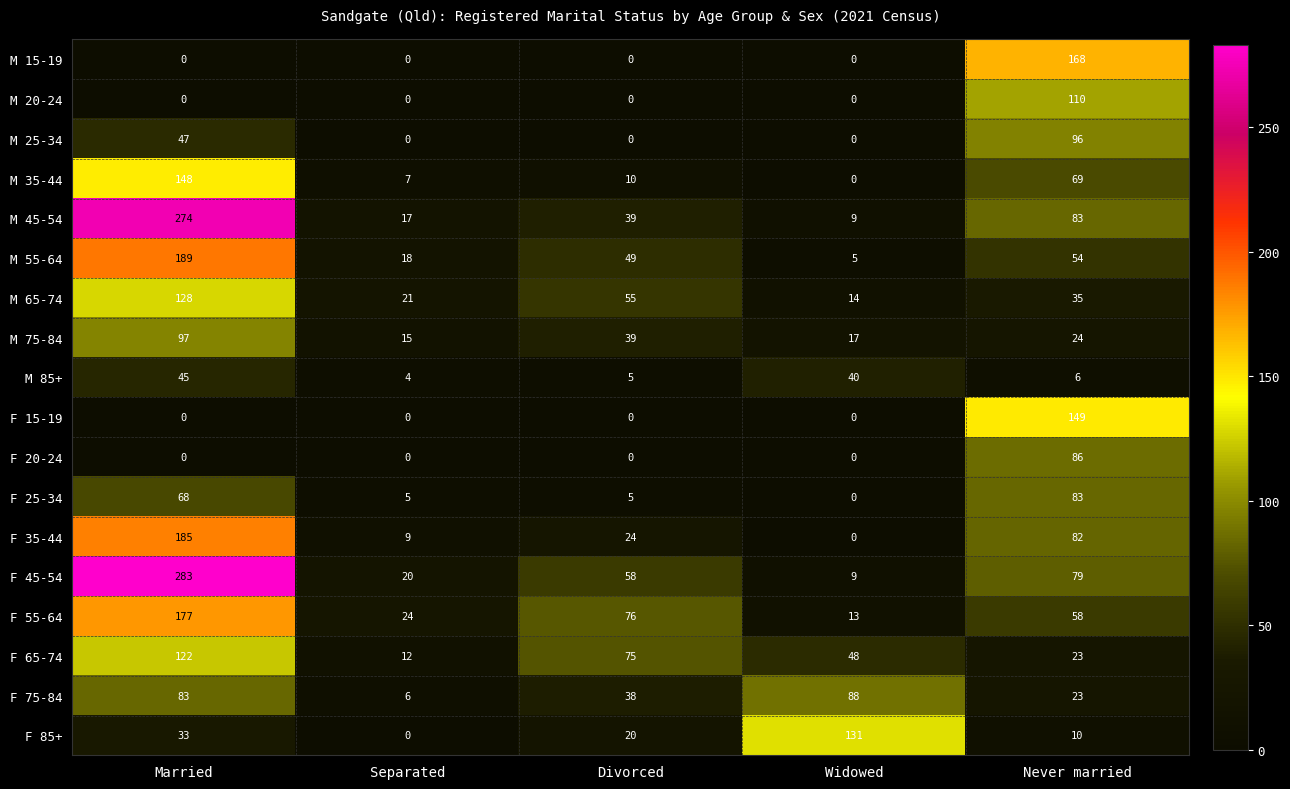

What is the difference between the maximum and minimum values in the F 20-24 series?

86